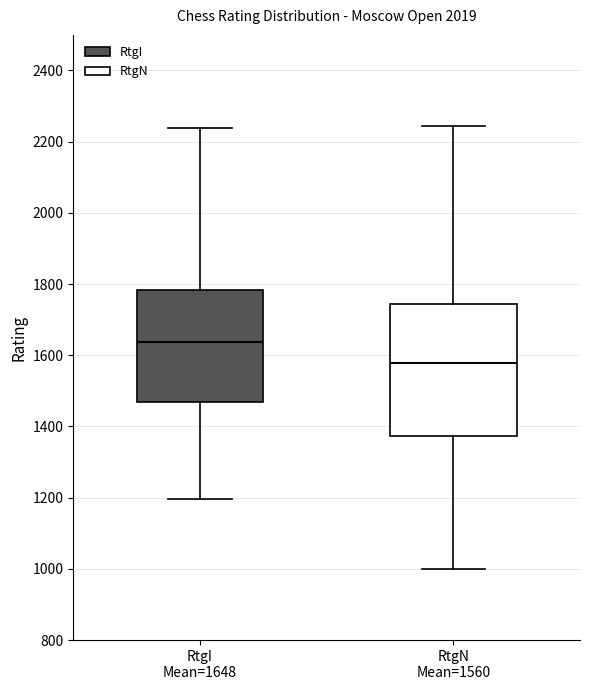

Reading left to right, read every box against the y-axis: the position of its median line, the range the box covers, and the ends of its whiskers. The values are not printed on the chart, so give them approximately, as read against the axis.

RtgI Mean=1648: median 1640, box 1460 to 1780, whiskers 1200 to 2240
RtgN Mean=1560: median 1580, box 1380 to 1740, whiskers 1000 to 2240